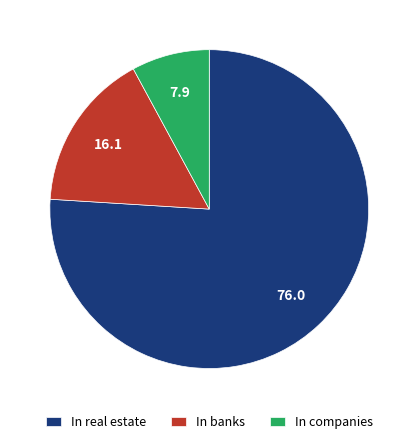

True or false: In real estate accounts for 89% of the total.

False